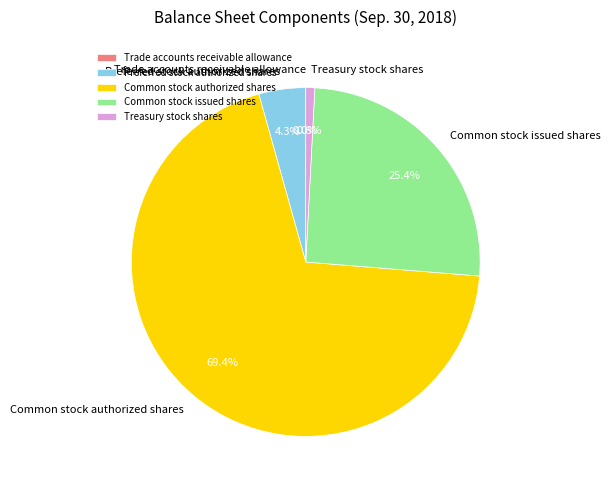

Is there a majority slice in this chart?

Yes